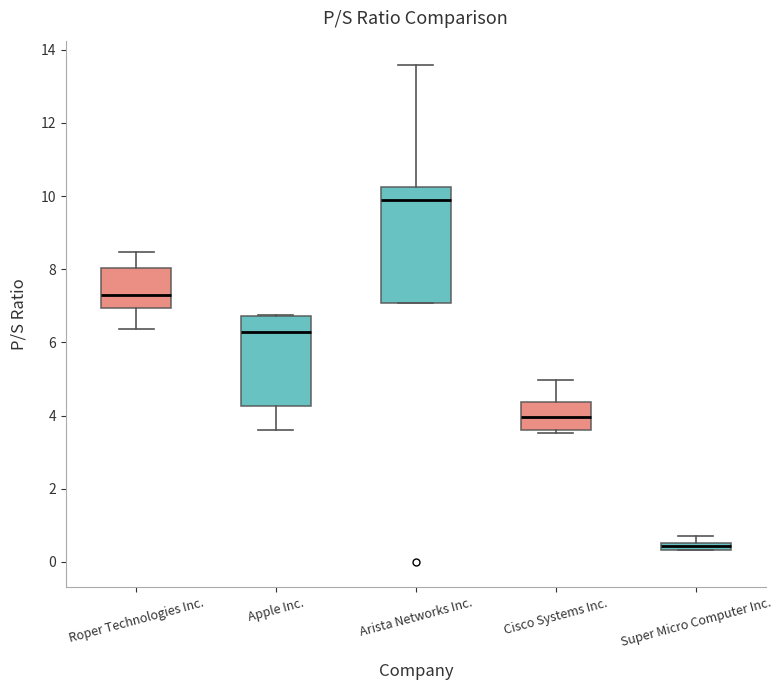

Where is the lower edge of the box for Super Micro Computer Inc. on the y-axis? The values are not printed on the chart, so give them approximately, as read against the axis.

0.4